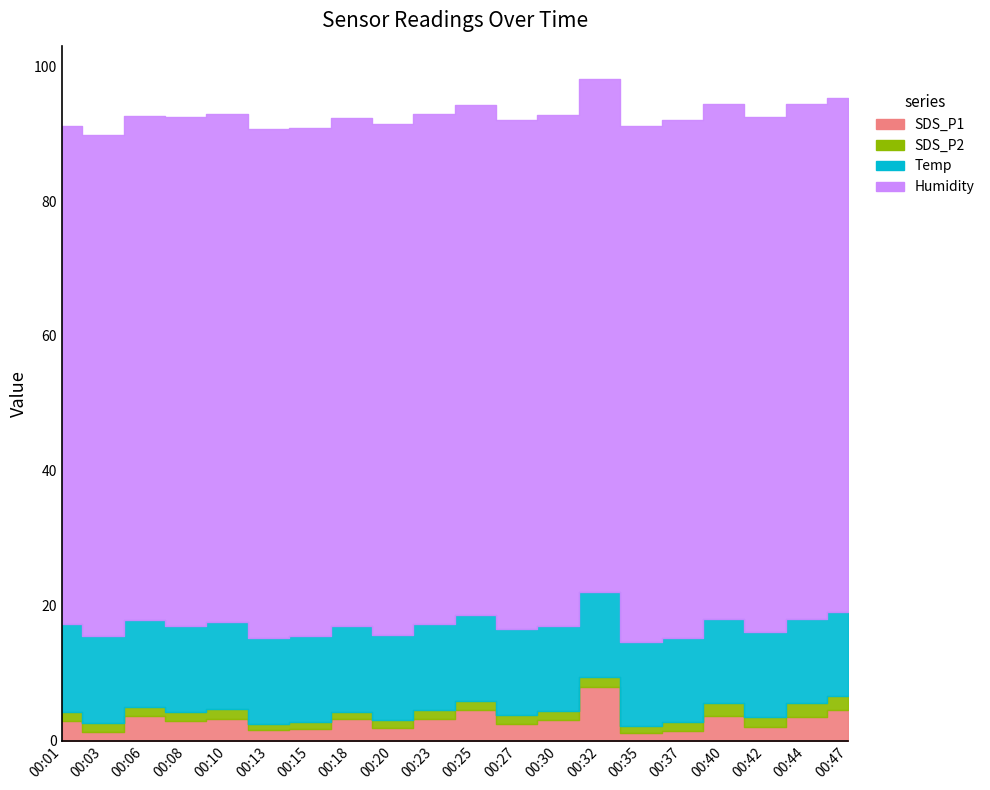

The value of SDS_P2 at 00:10 is 0.6. True or false?

False